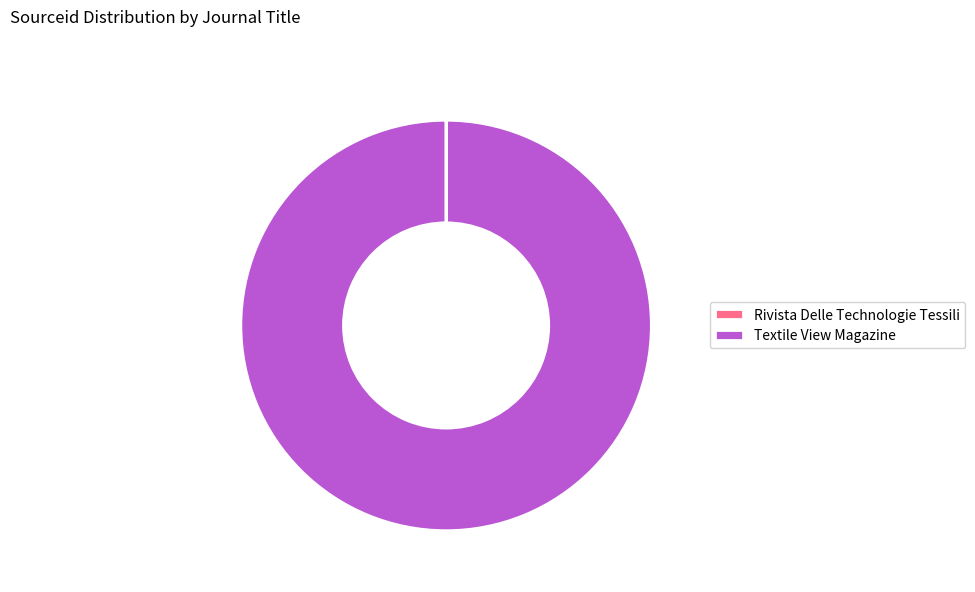

What is the largest slice in the pie chart?

Textile View Magazine